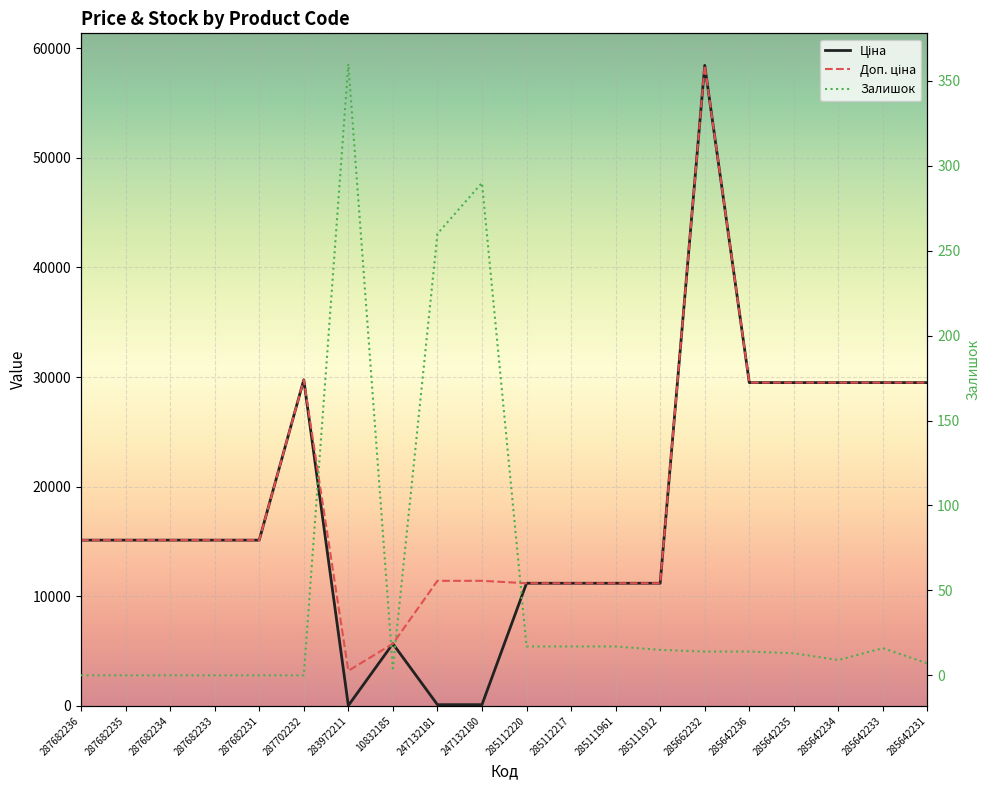

At which category is the sum across all series the highest?

285662232